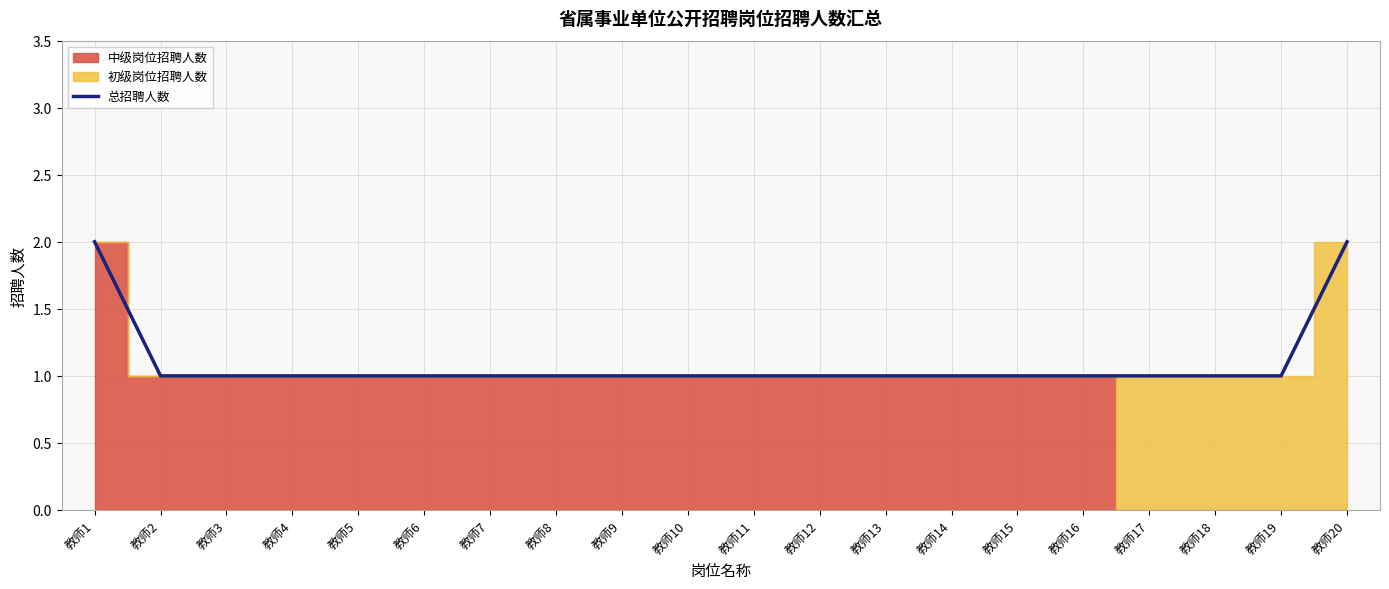

Between 教师12 and 教师14, which is larger?

教师12